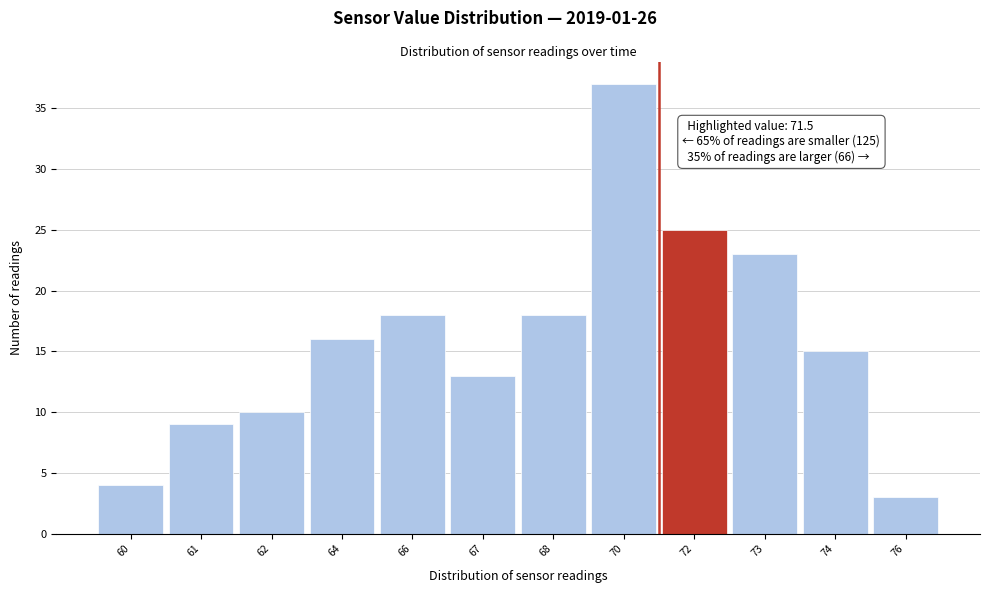

Reading left to right, list all the values displayed in this chart.

60=4	61=9	62=10	64=16	66=18	67=13	68=18	70=37	72=25	73=23	74=15	76=3